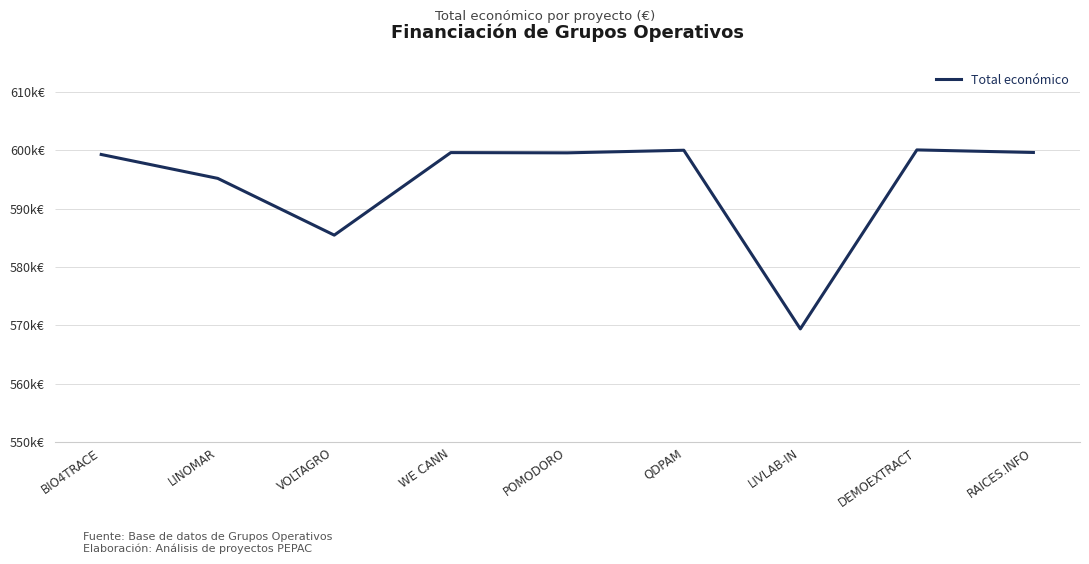

Rank the categories by value from lowest to highest.

LIVLAB-IN, VOLTAGRO, LINOMAR, BIO4TRACE, POMODORO, WE CANN, RAICES.INFO, QDPAM, DEMOEXTRACT